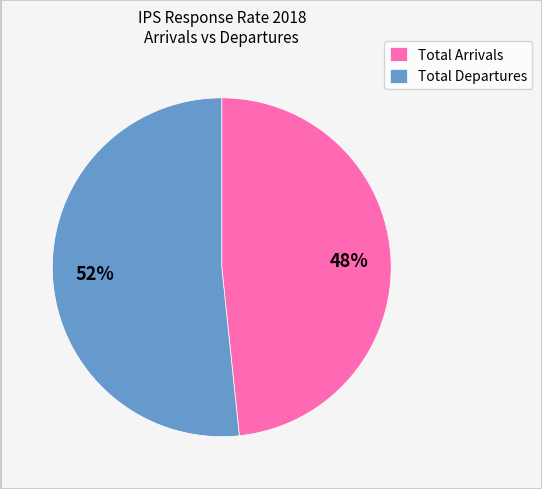

Combined, do Total Departures and Total Arrivals account for over 50%?

Yes